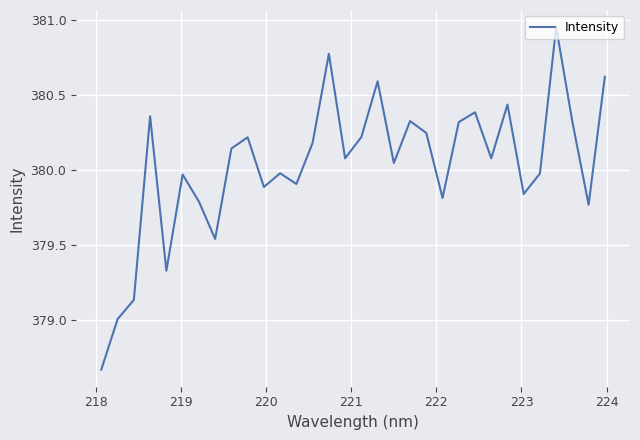

What is the difference between the maximum and minimum values?

2.3